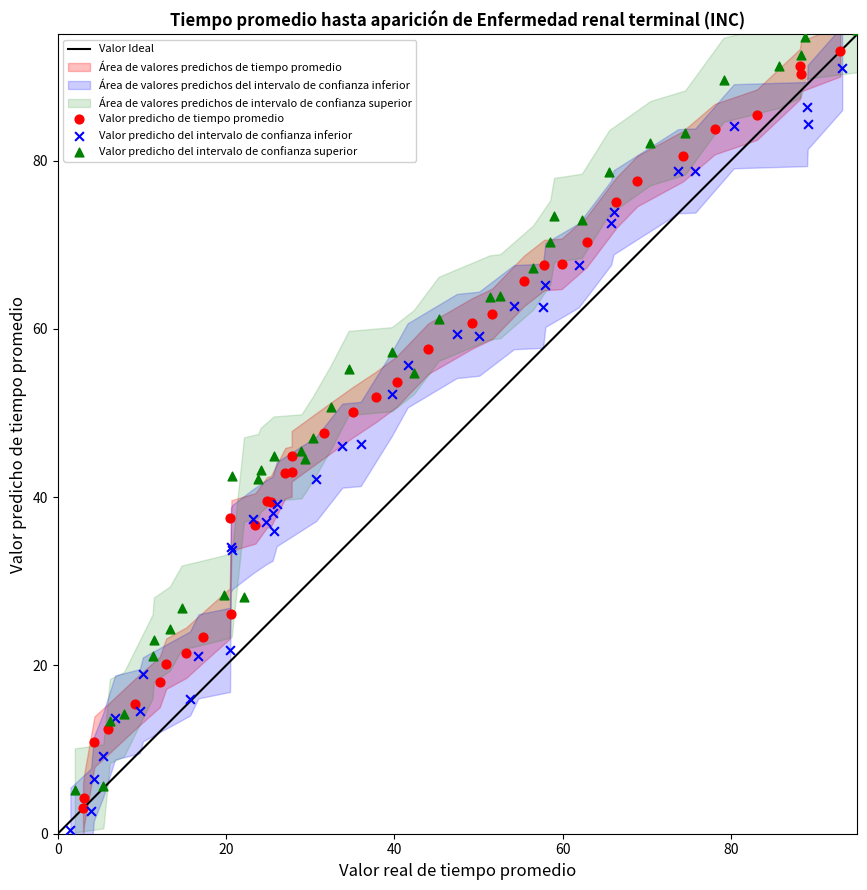

Which series contains the highest Y value?

Valor predicho del intervalo de confianza superior